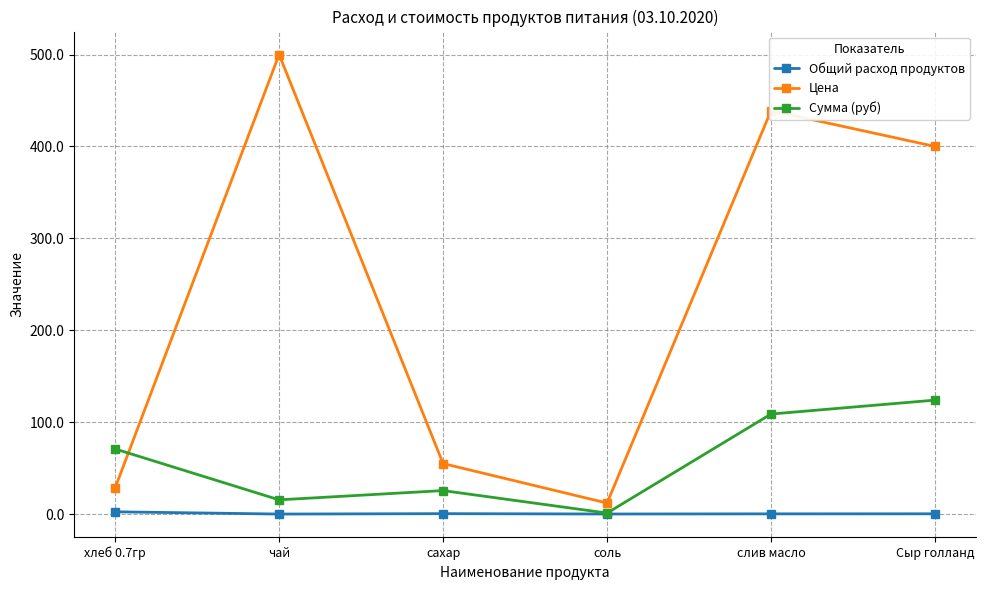

Which series has the largest total across all categories?

Цена